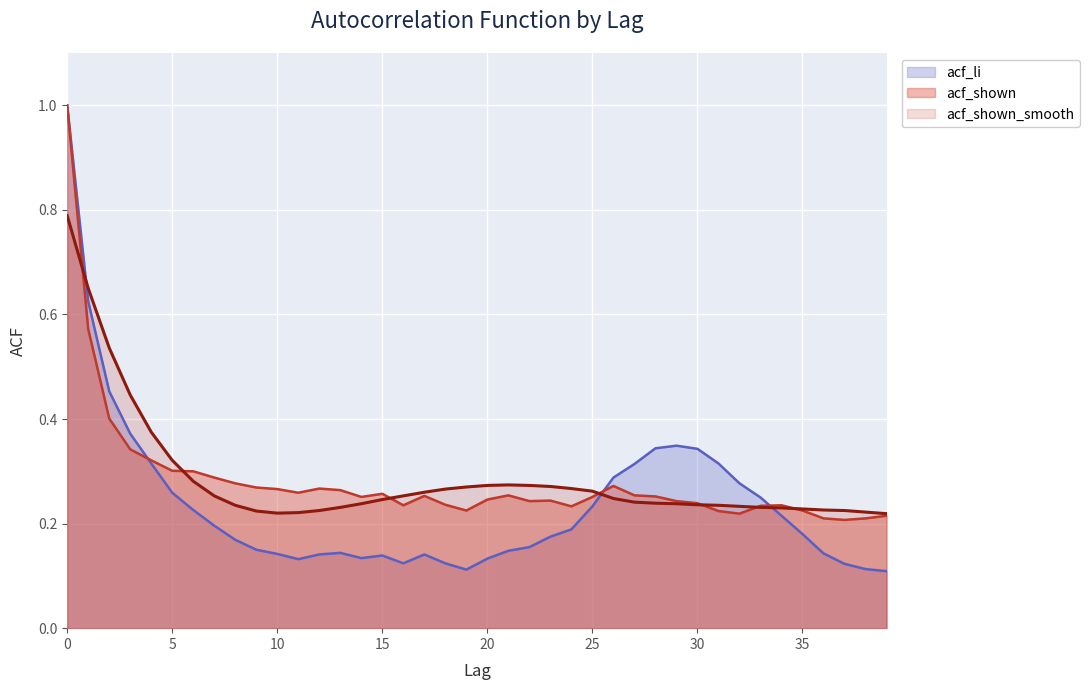

Is it true that acf_shown_smooth equals 0.4 at 17?

False